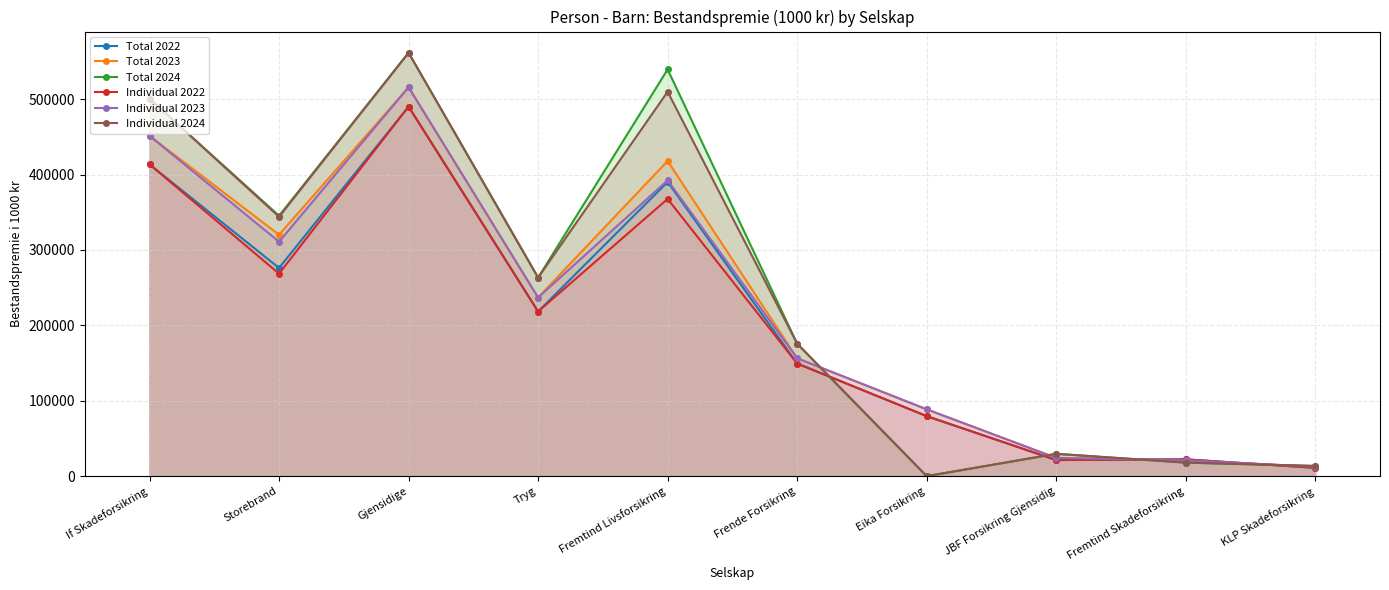

Where do Individual 2024 and Individual 2023 first cross each other?

Frende Forsikring and Eika Forsikring